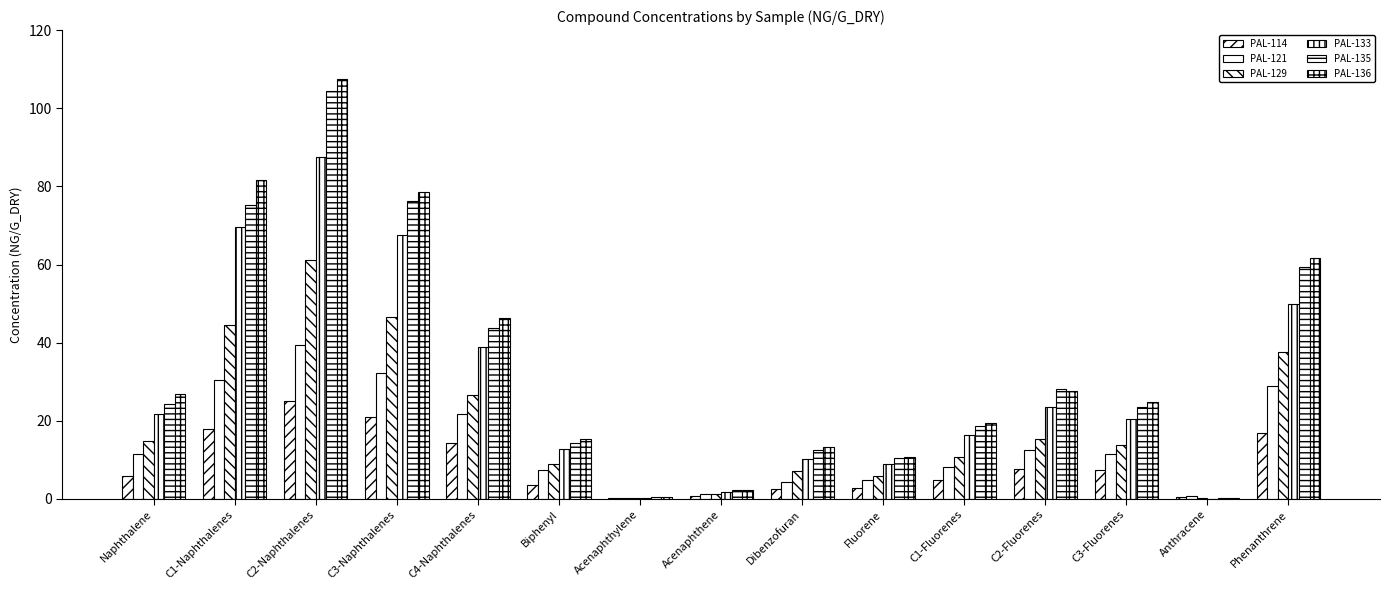

How many groups of bars are there?

15